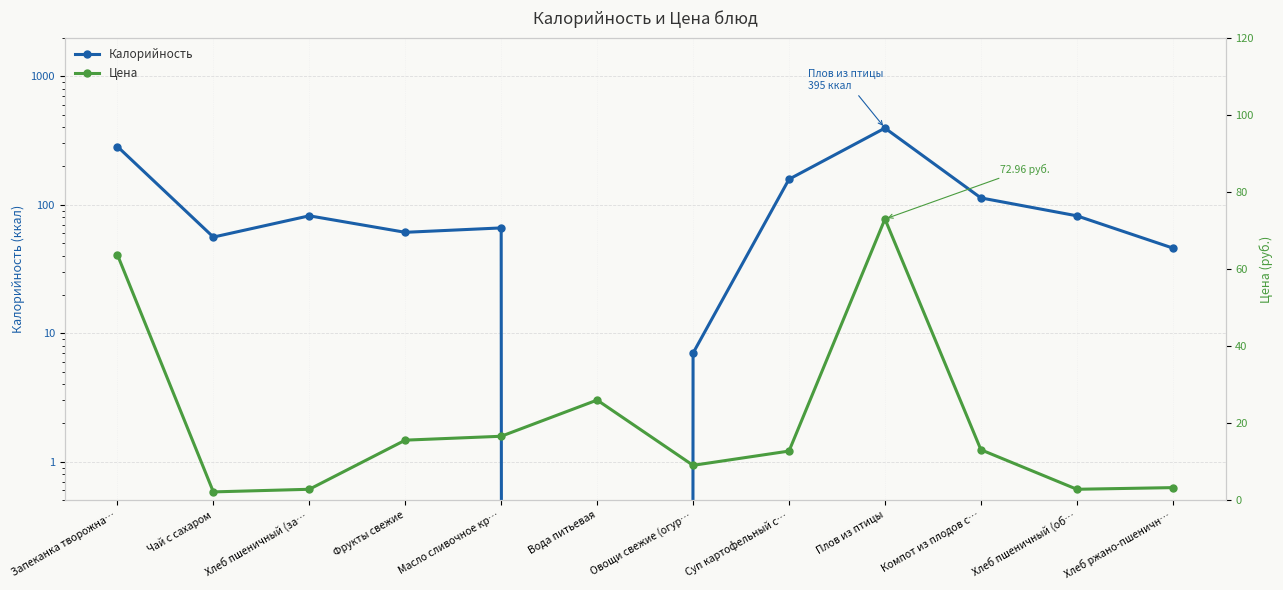

What is the minimum value for Цена?

2.2